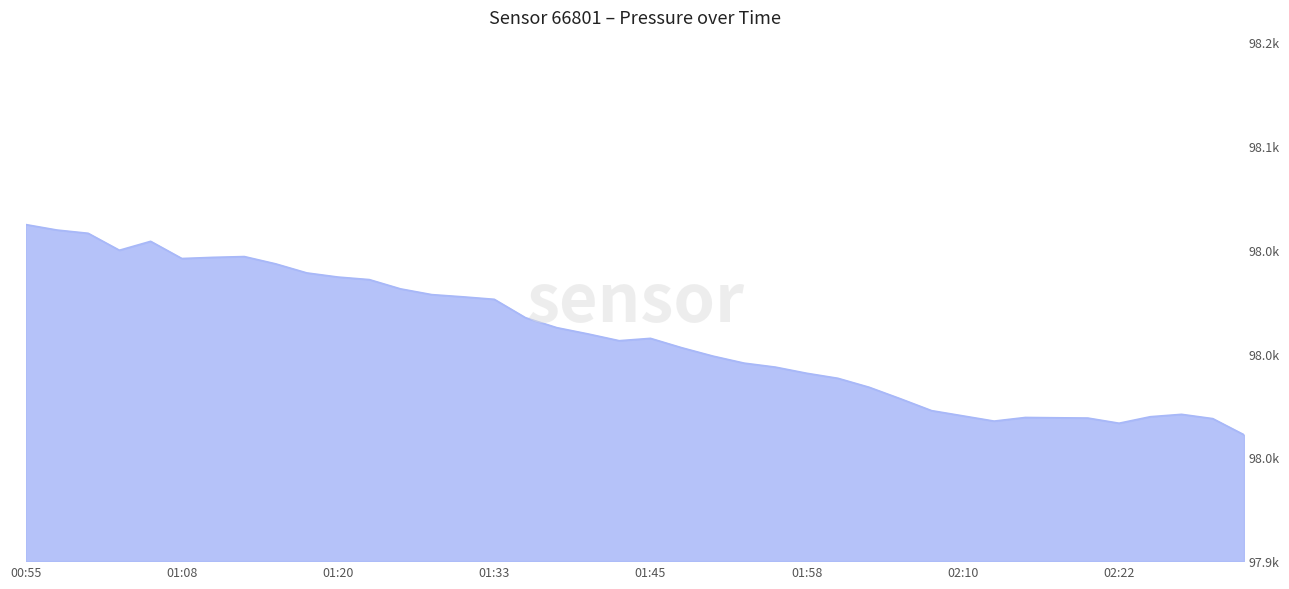

Is this an area chart (filled region under the line)?

Yes